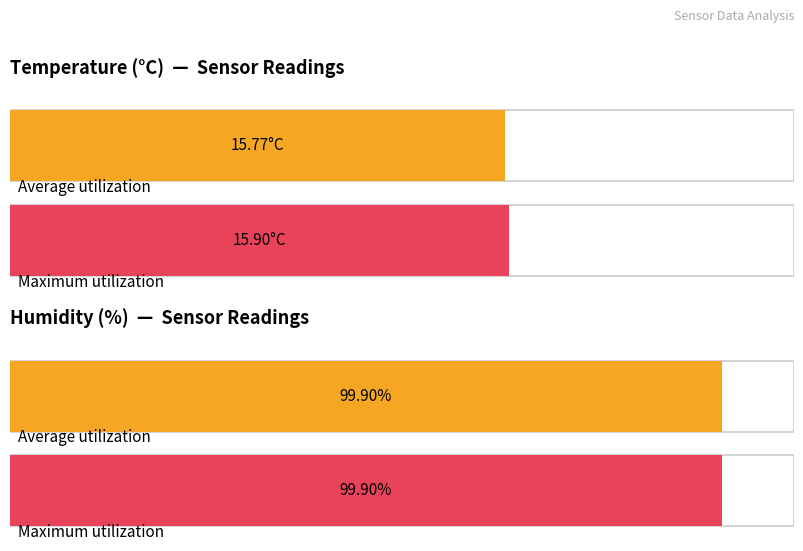

Between 1 and 0, which is larger?

1